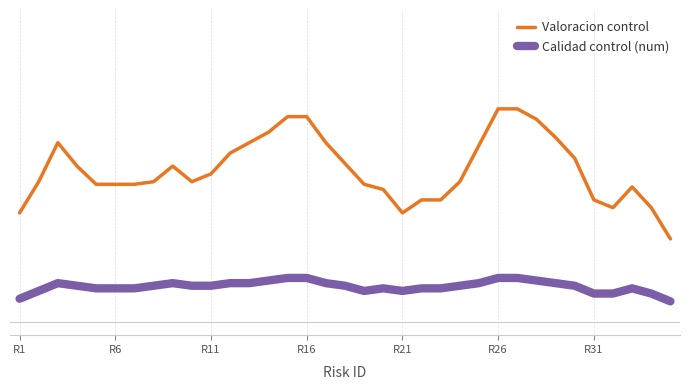

True or false: Calidad control (num) and Valoracion control intersect in this chart.

False